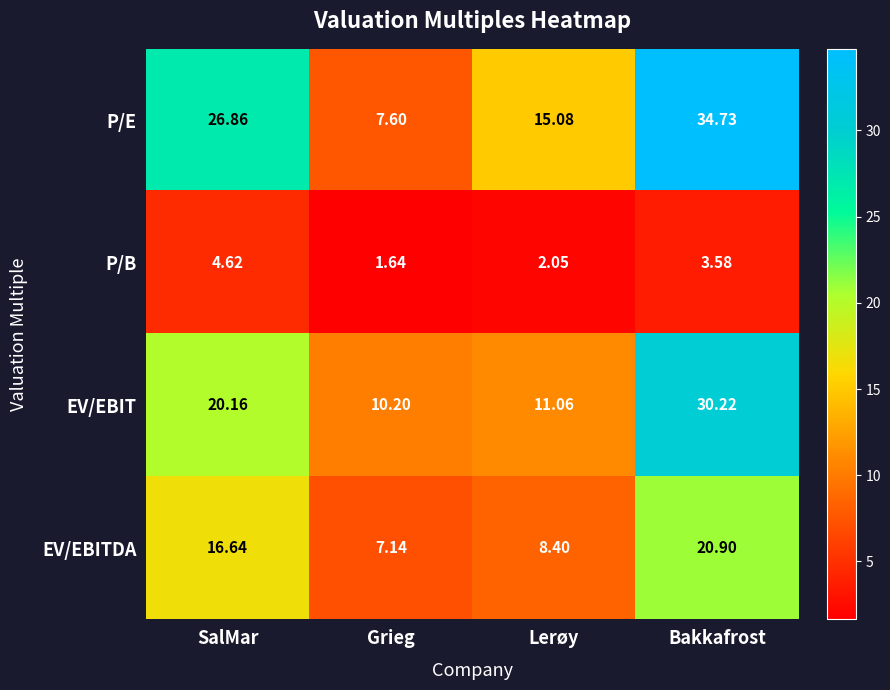

List the labels in order of P/B value, smallest first.

Grieg, Lerøy, Bakkafrost, SalMar